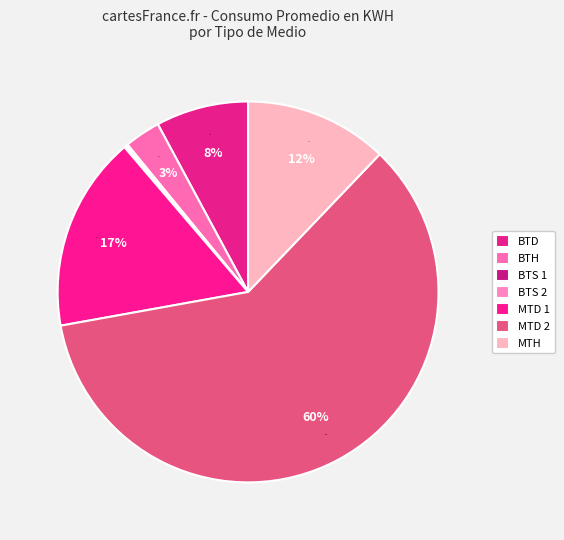

Is it true that BAJA TENSION CON DEMANDA HORARIA (BTH) is 3% of the pie?

True